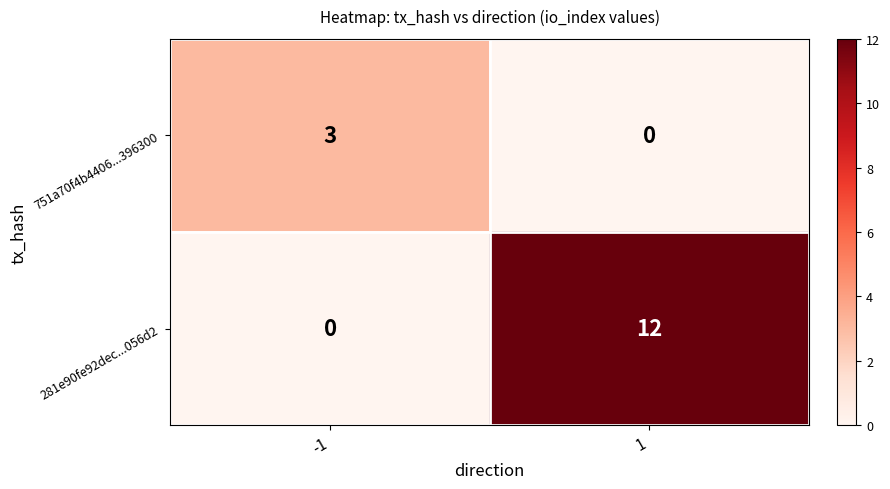

Which label corresponds to the largest value in the chart?

1